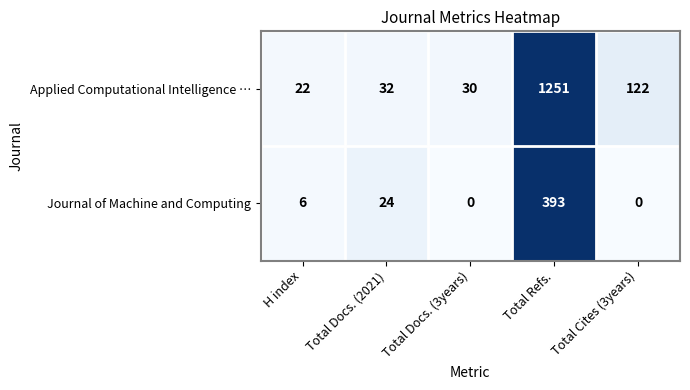

At how many categories does at least one series exceed 0?

5